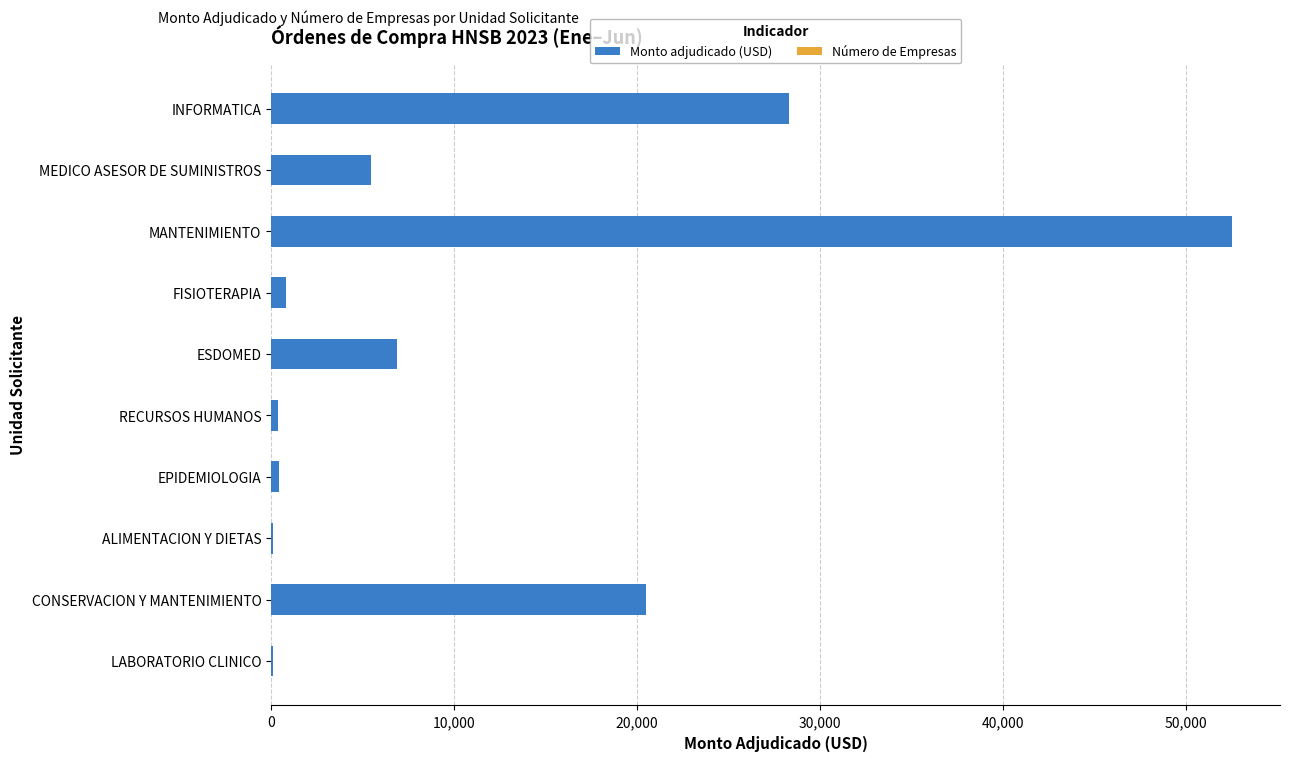

What is the greatest value displayed?

52494.4